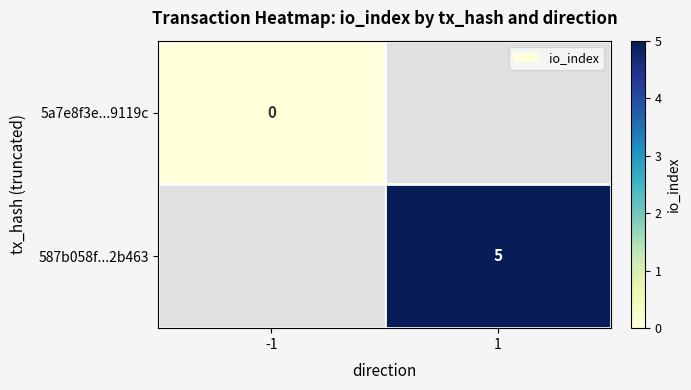

The 587b058f...2b463 series shows 5 at 1. True or false?

True